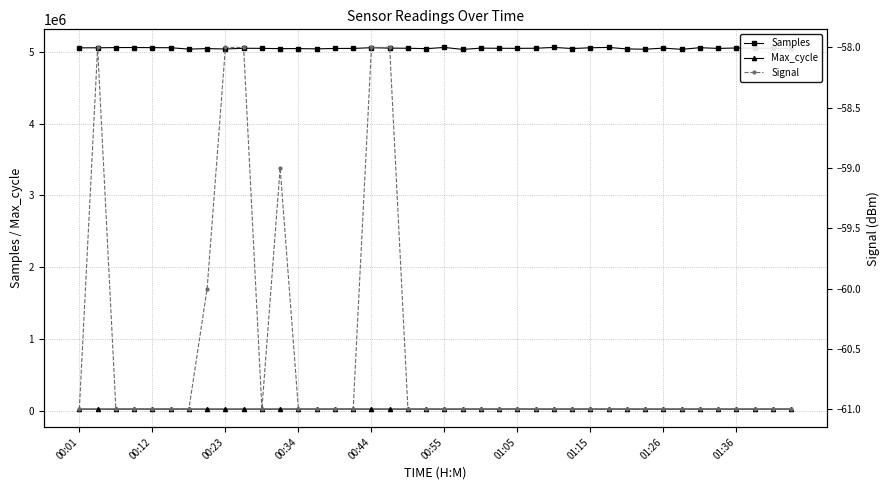

What is the average value of the Samples series?

5052953